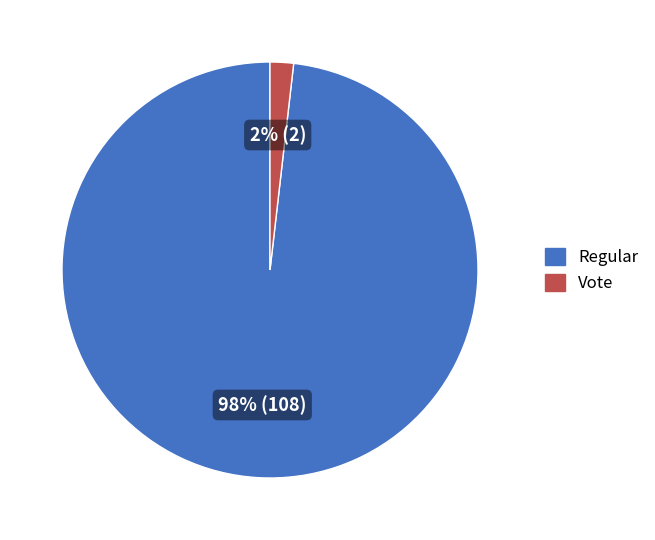

Combined, do Regular and Vote account for over 50%?

Yes